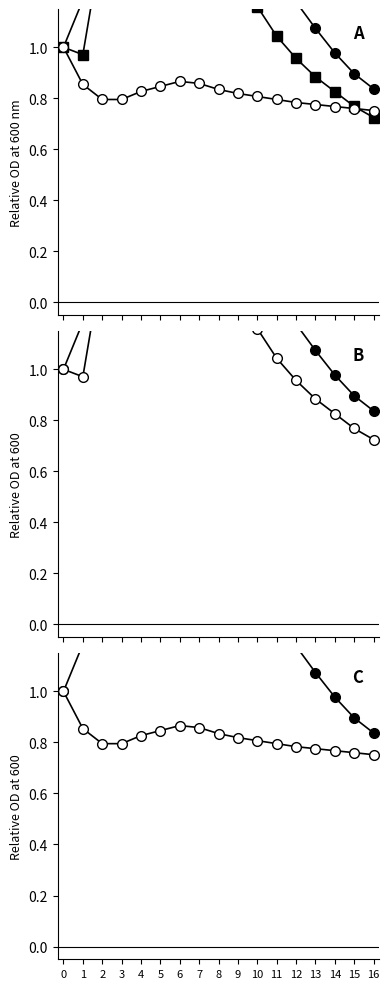

Is the value of SDS_P1 at 2 greater than the value of SDS_P2 at 7?

Yes